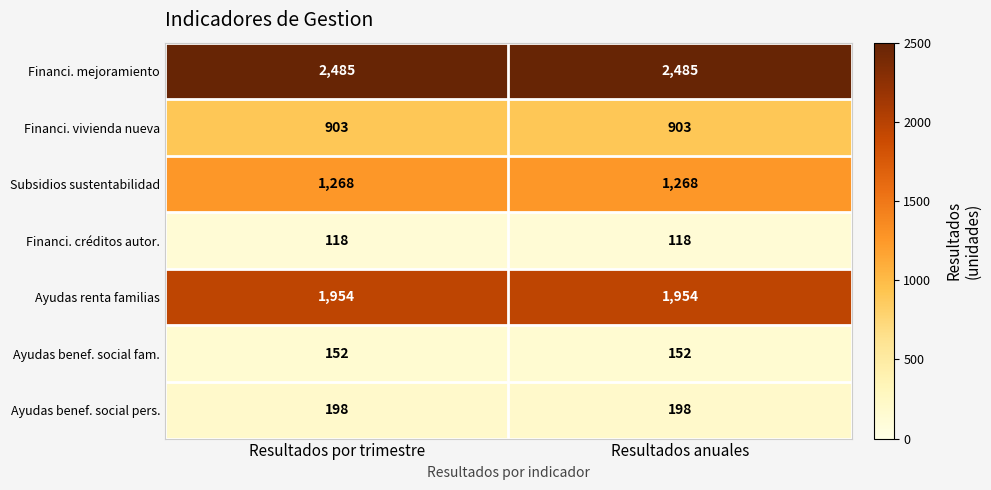

Which series has the largest total across all categories?

Financi. mejoramiento